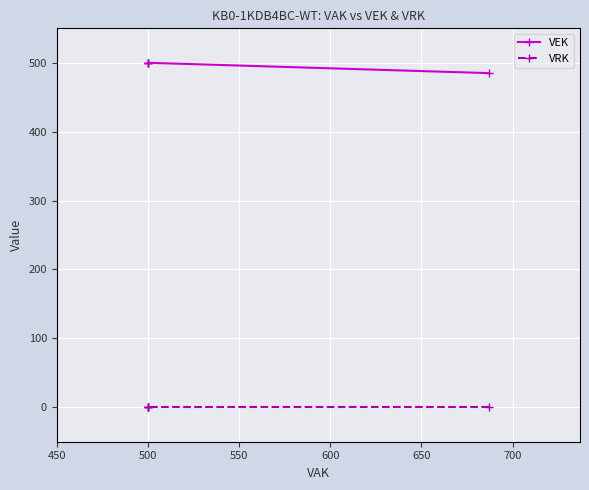

Which series has the largest total across all categories?

VEK